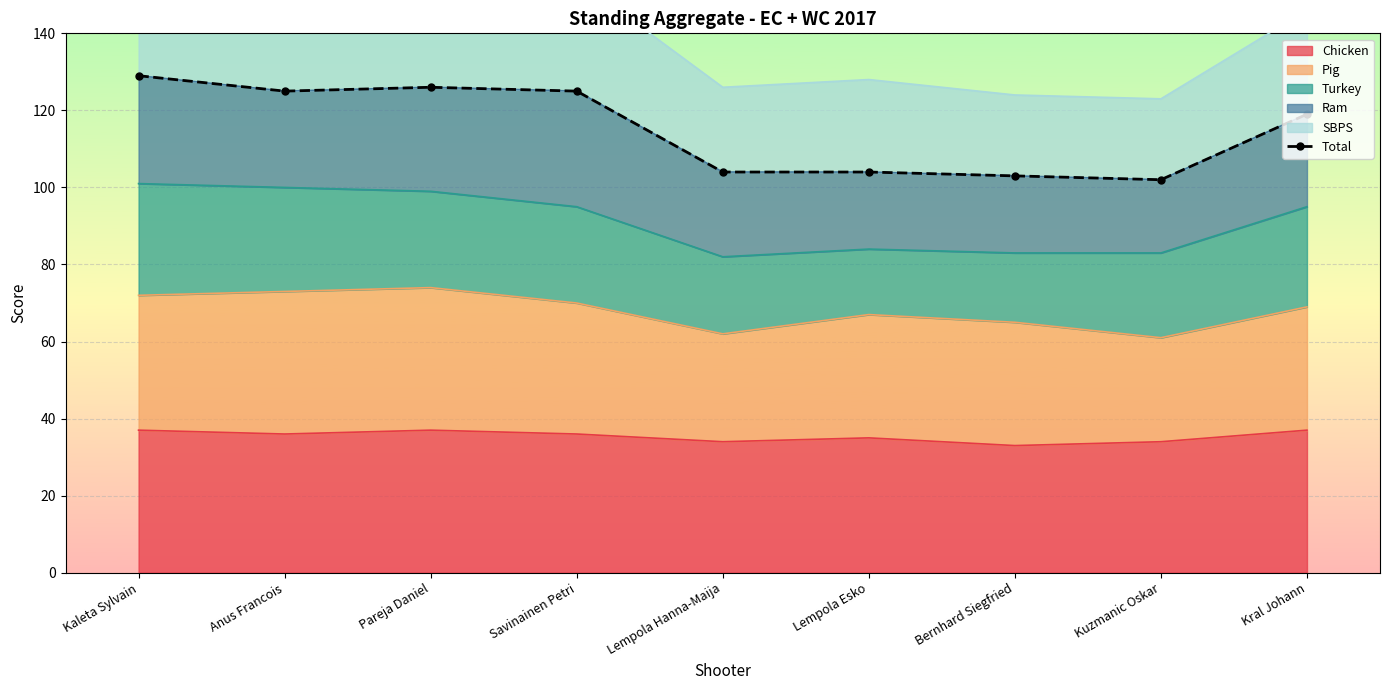

At which label does the data first exceed 119?

Kaleta Sylvain